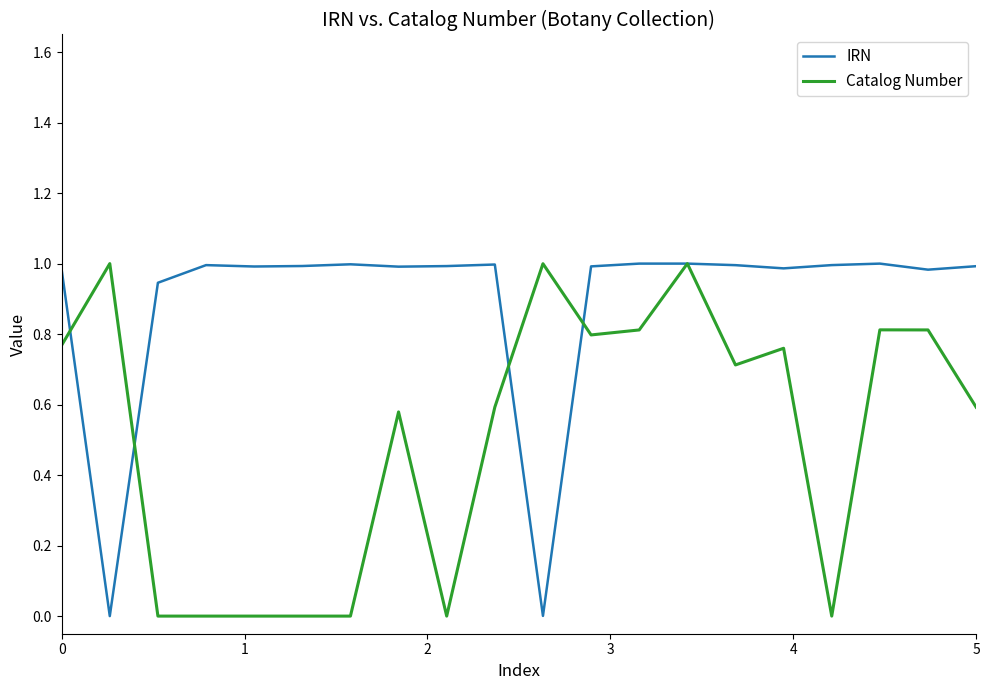

Does the chart display data point markers on the line(s)?

No